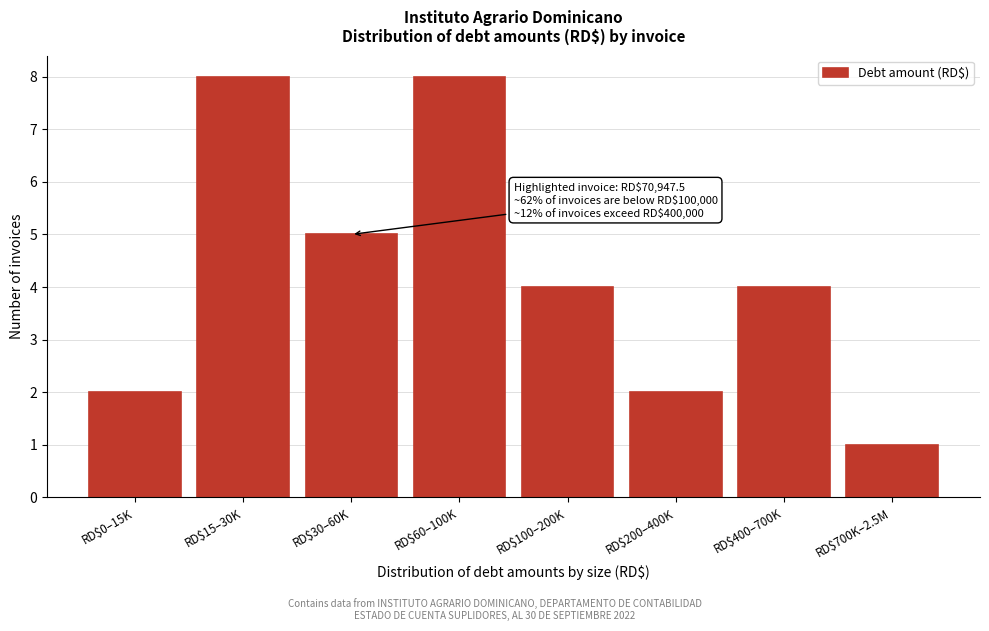

Reading left to right, what are all the values shown in this chart?

2	8	5	8	4	2	4	1